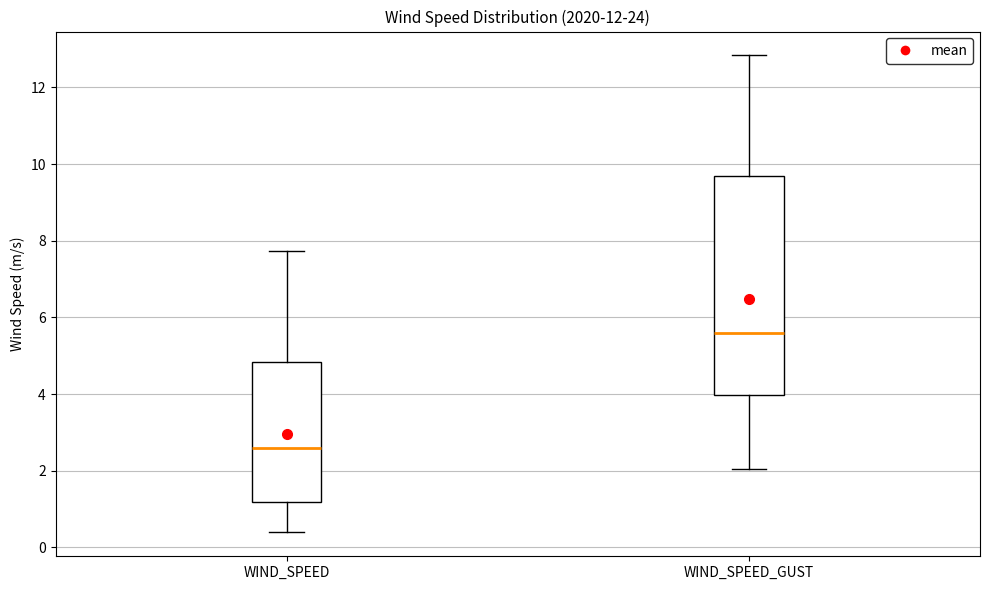

Where does the lower whisker of the box for WIND_SPEED end on the y-axis? The values are not printed on the chart, so give them approximately, as read against the axis.

0.4